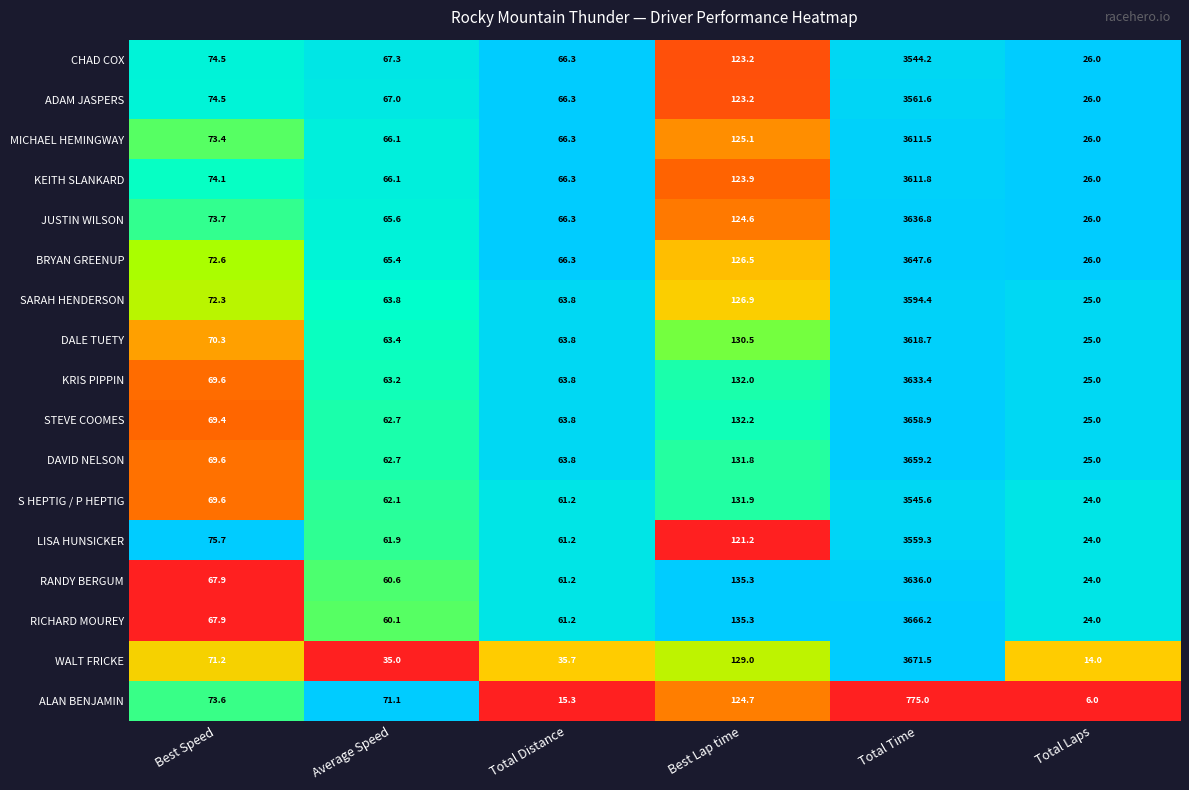

Rank the categories by DAVID NELSON value from lowest to highest.

Total Laps, Average Speed, Total Distance, Best Speed, Best Lap time, Total Time